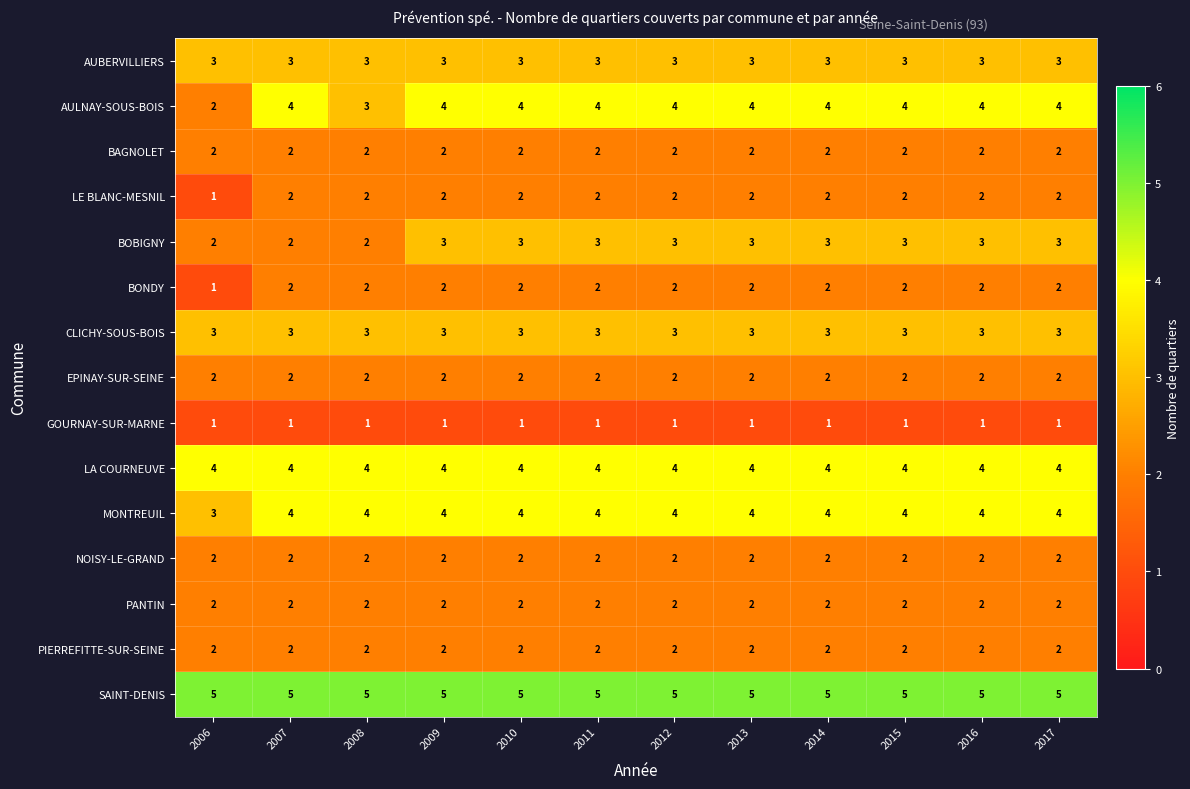

What is the total value across all series at 2009?

41